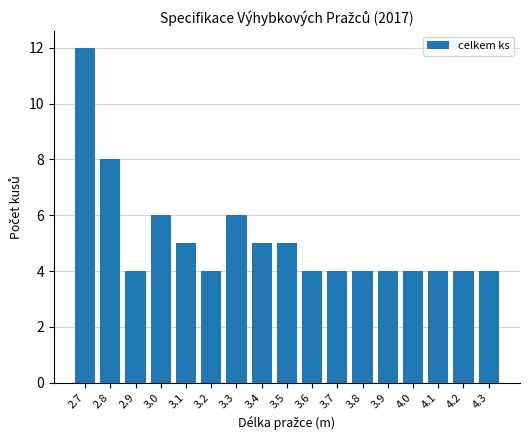

How many series are shown in this chart?

1